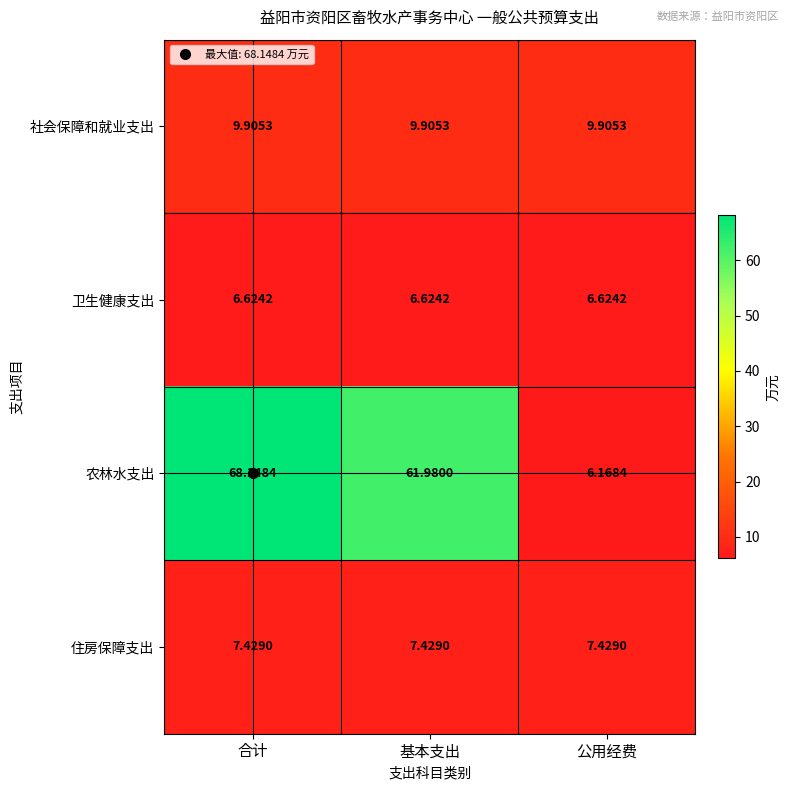

At which category does the chart reach its minimum across all series?

公用经费